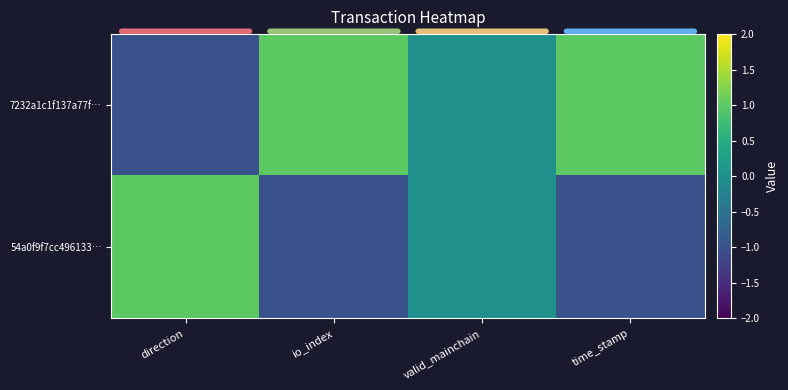

Reading left to right, what are all the values shown in this chart?

7232a1c1f137a77f…: direction=-1.0	io_index=1.0	valid_mainchain=0.0	time_stamp=1.0
54a0f9f7cc496133…: direction=1.0	io_index=-1.0	valid_mainchain=0.0	time_stamp=-1.0